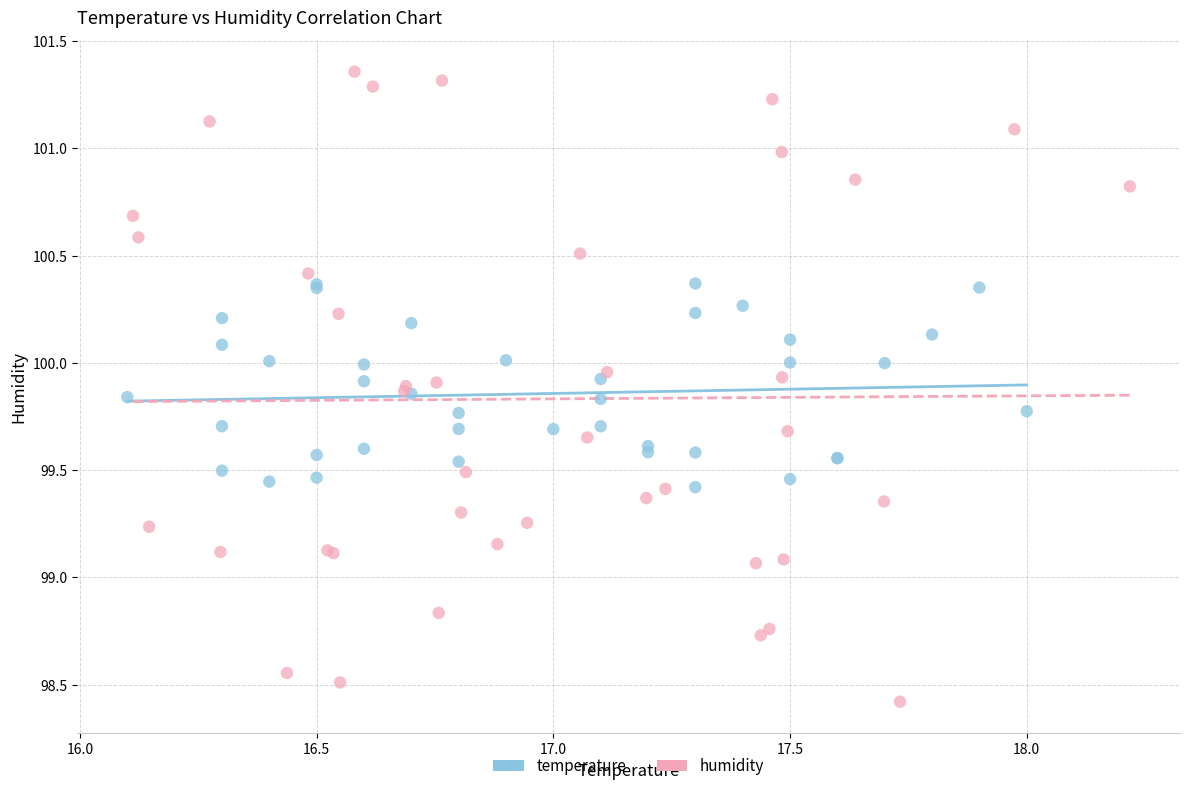

Which series contains the lowest Y value?

humidity